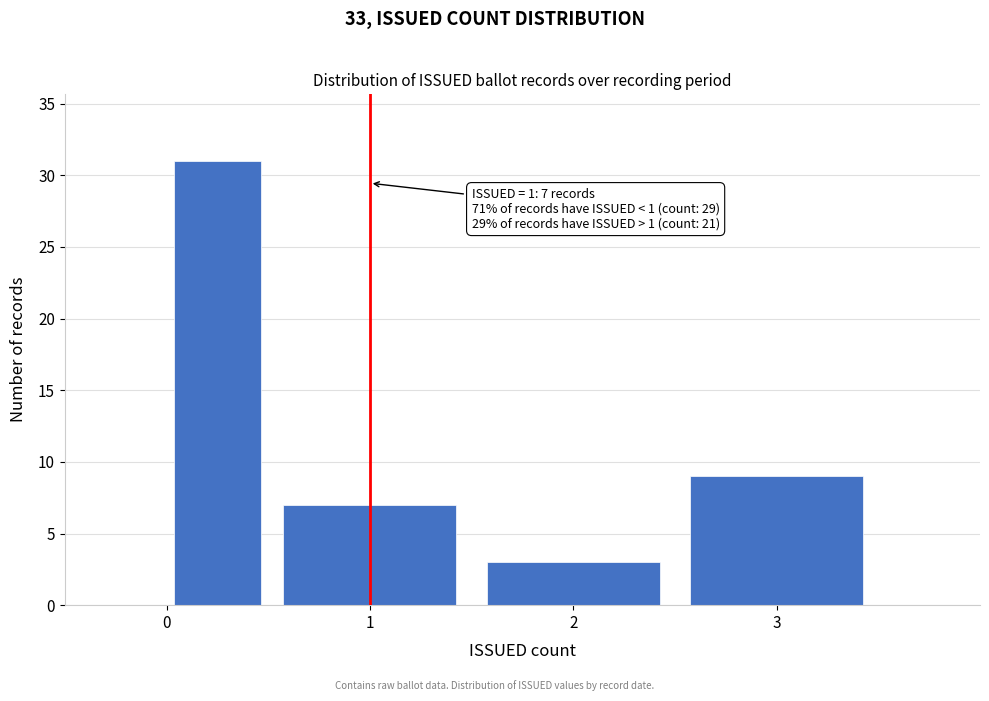

Over which range of the x-axis is the bar tallest?

0.0 to 0.5